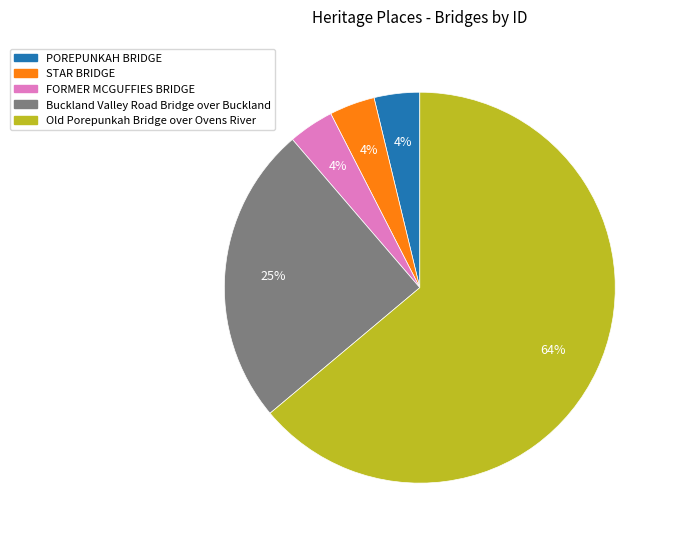

Do STAR BRIDGE and POREPUNKAH BRIDGE together represent more than half of the pie?

No